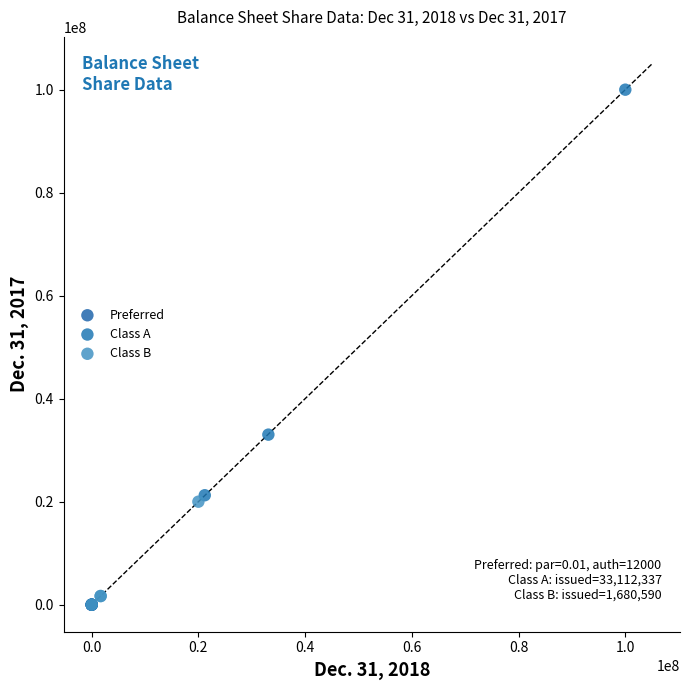

Which series reaches the maximum Y coordinate?

Class A